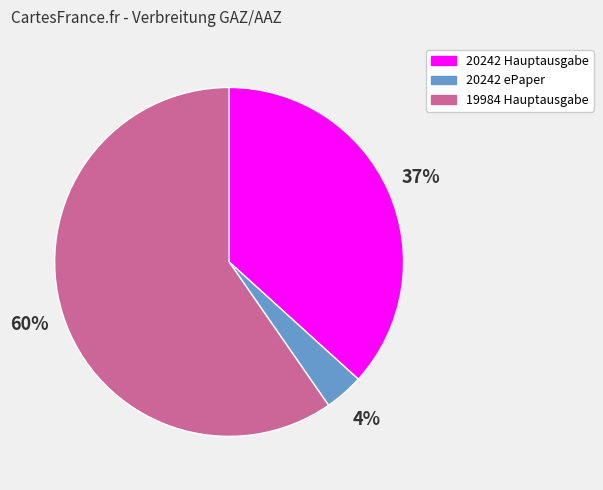

Do 19984 Hauptausgabe and 20242 Hauptausgabe together represent more than half of the pie?

Yes